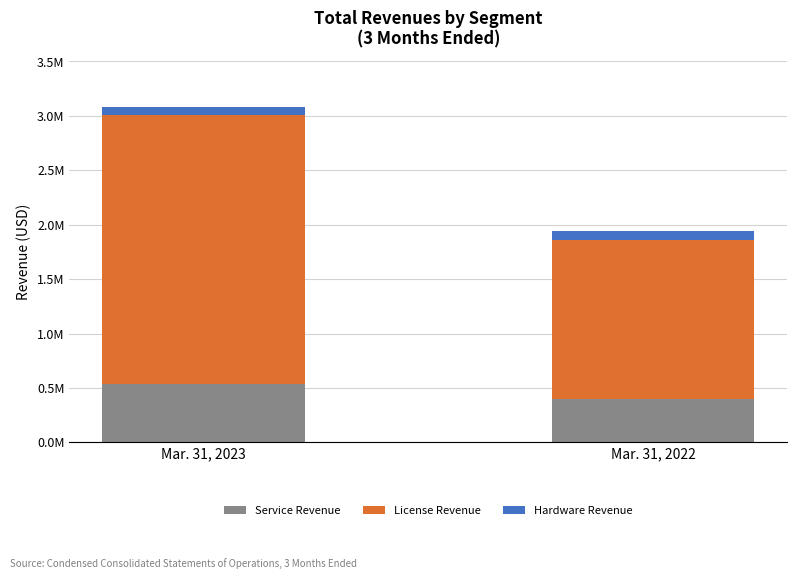

Are the bars grouped side by side (vs. stacked)?

No